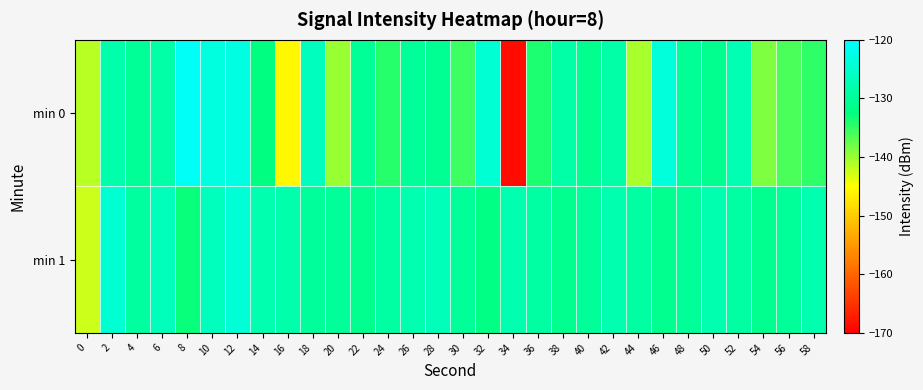

What is the total value across all series at 58?

-262.8